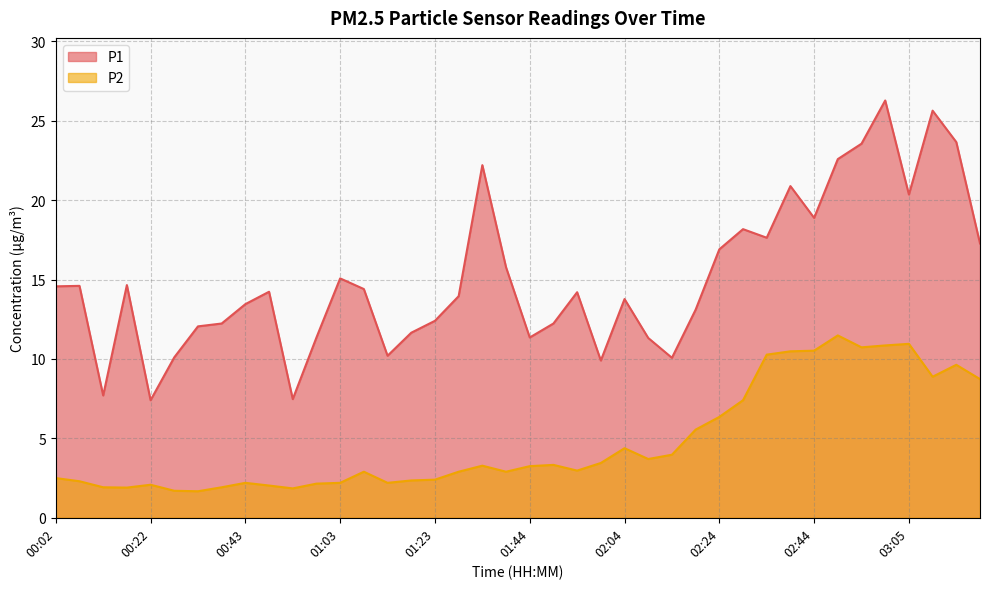

Is it true that P1 equals 23.6 at 02:54?

True